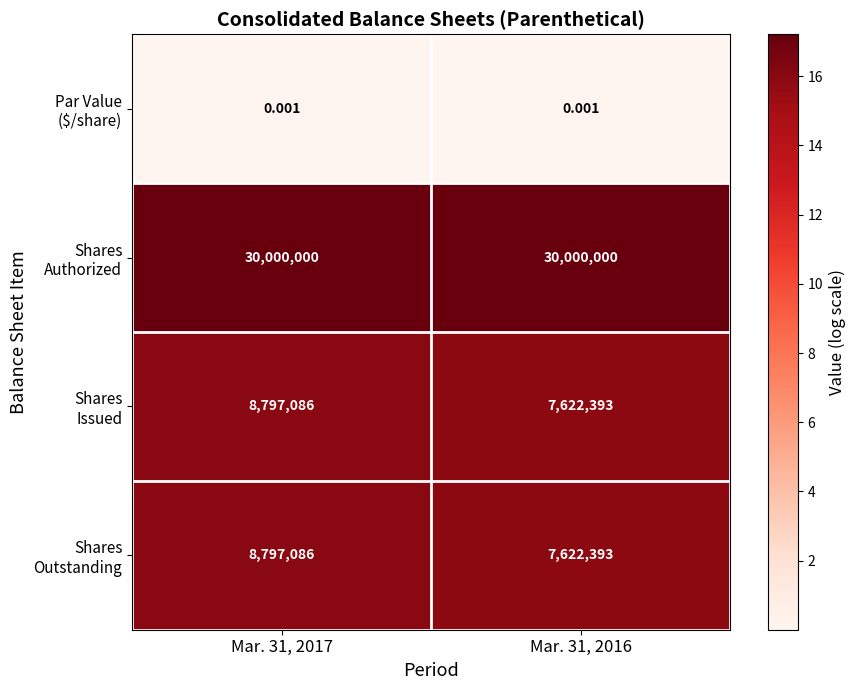

Count the number of categories in the chart.

2